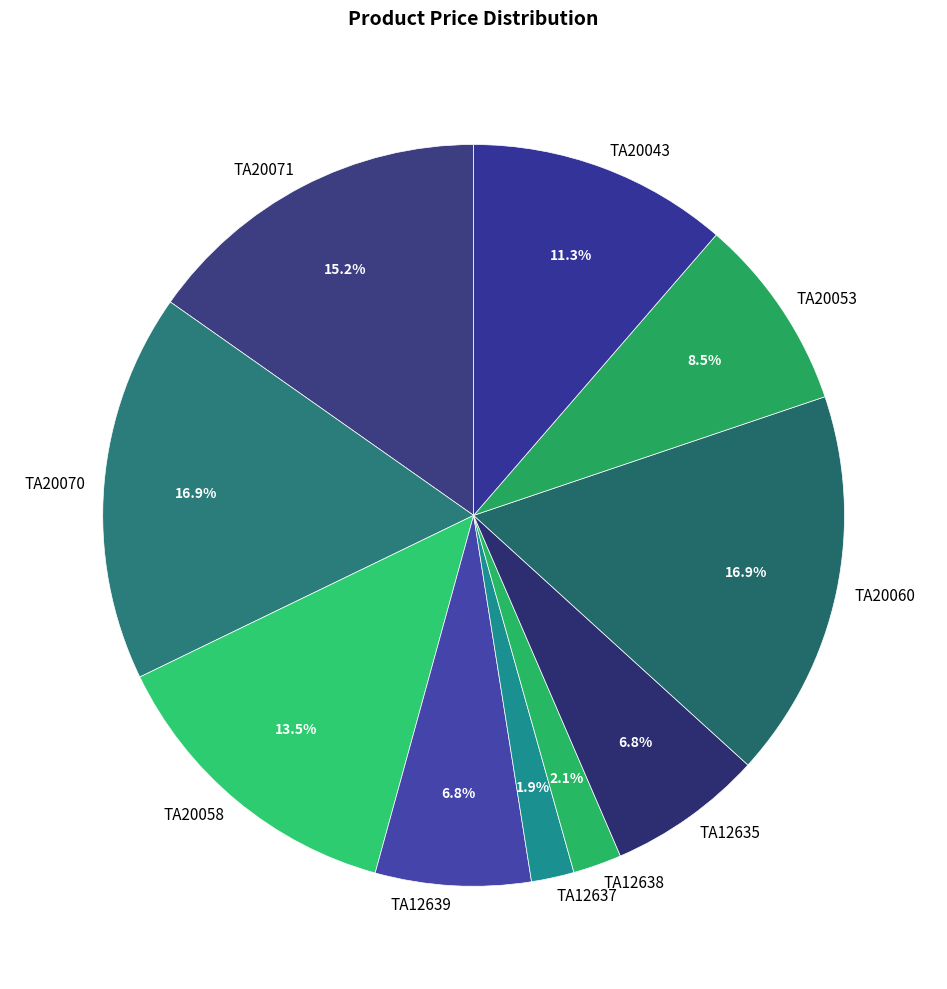

How many slices are in this pie chart?

10